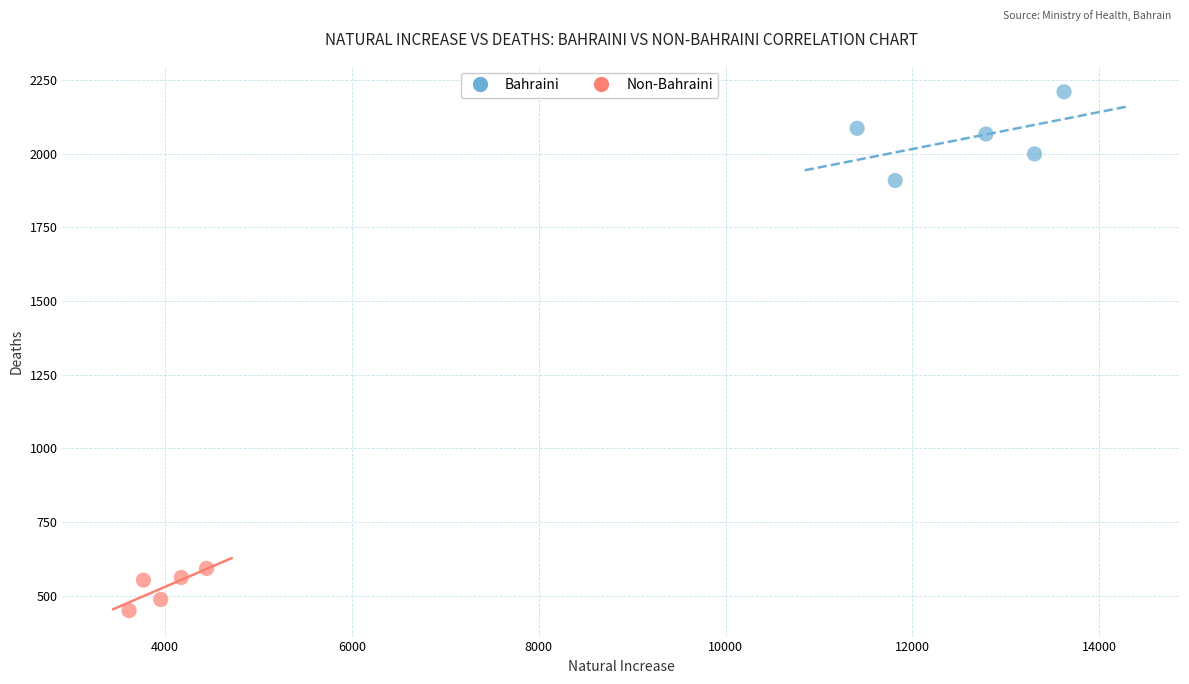

Which series has the largest Y range (max minus min)?

Bahraini